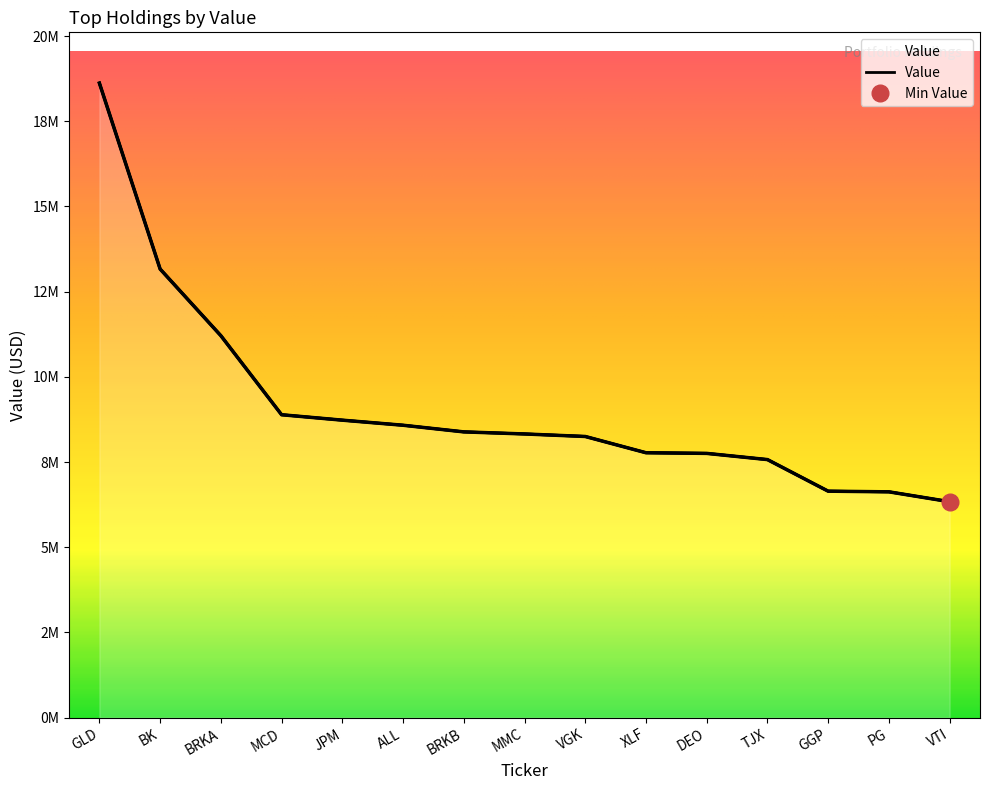

Reading left to right, transcribe all the data shown in this chart.

18619000	13163000	11207000	8887000	8728000	8579000	8384000	8323000	8249000	7772000	7753000	7571000	6644000	6625000	6335000